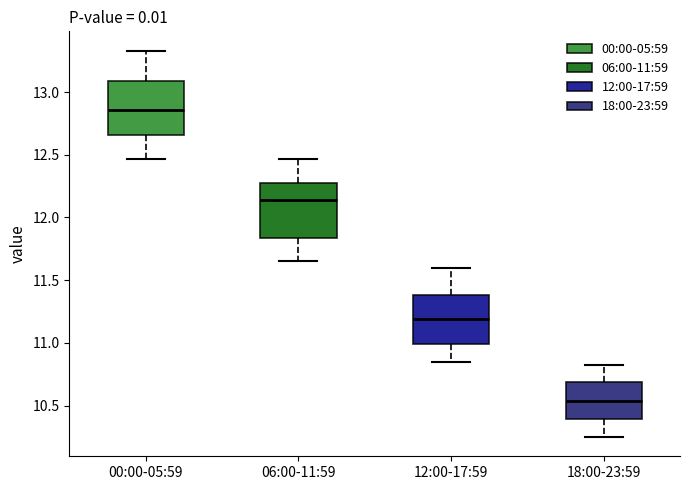

Where is the lower edge of the box for 12:00-17:59 on the y-axis? The values are not printed on the chart, so give them approximately, as read against the axis.

11.00